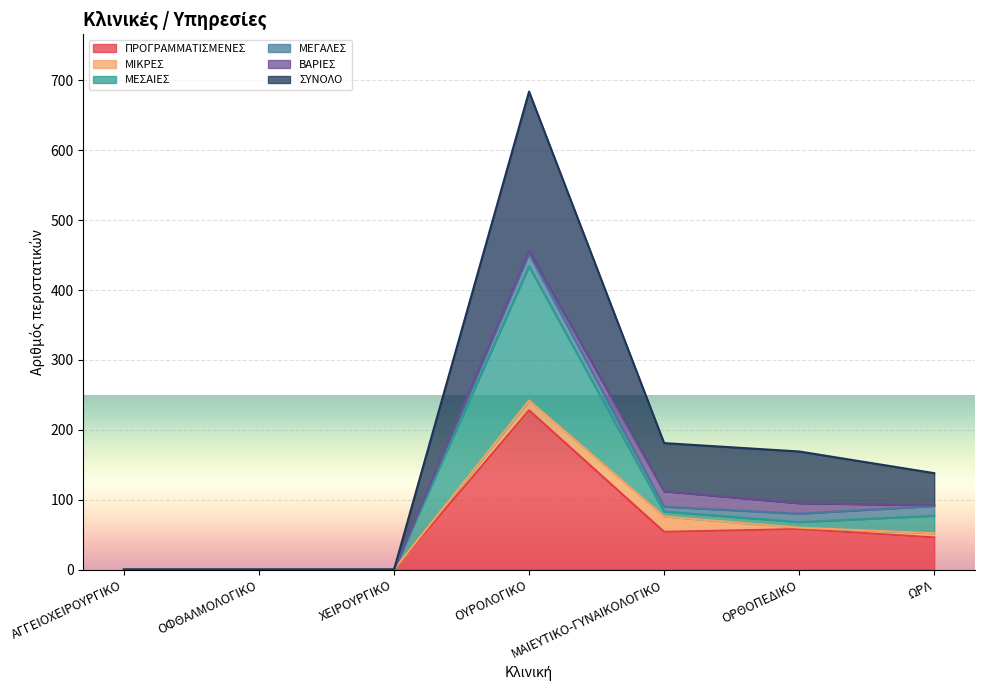

How many positive values does the ΣΥΝΟΛΟ series have?

4